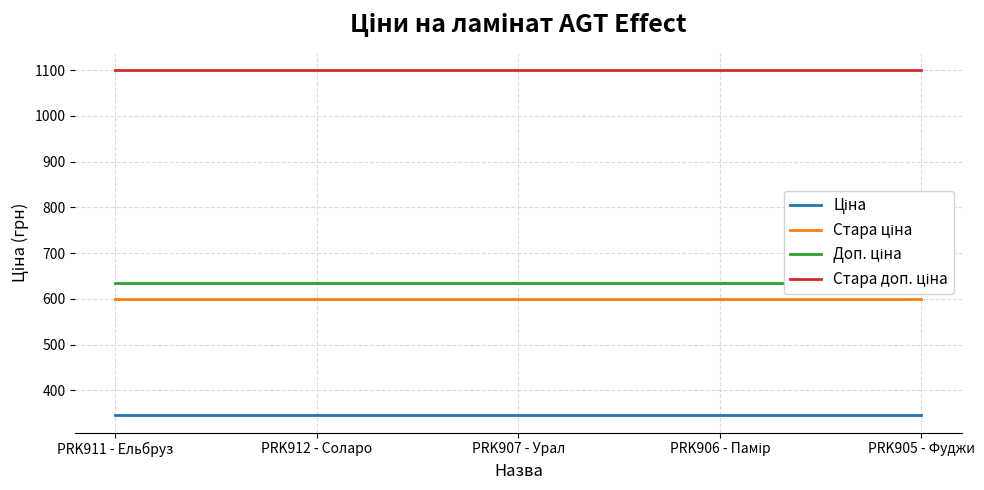

Between PRK911 - Ельбруз and PRK905 - Фуджи, which series saw the biggest shift?

Ціна